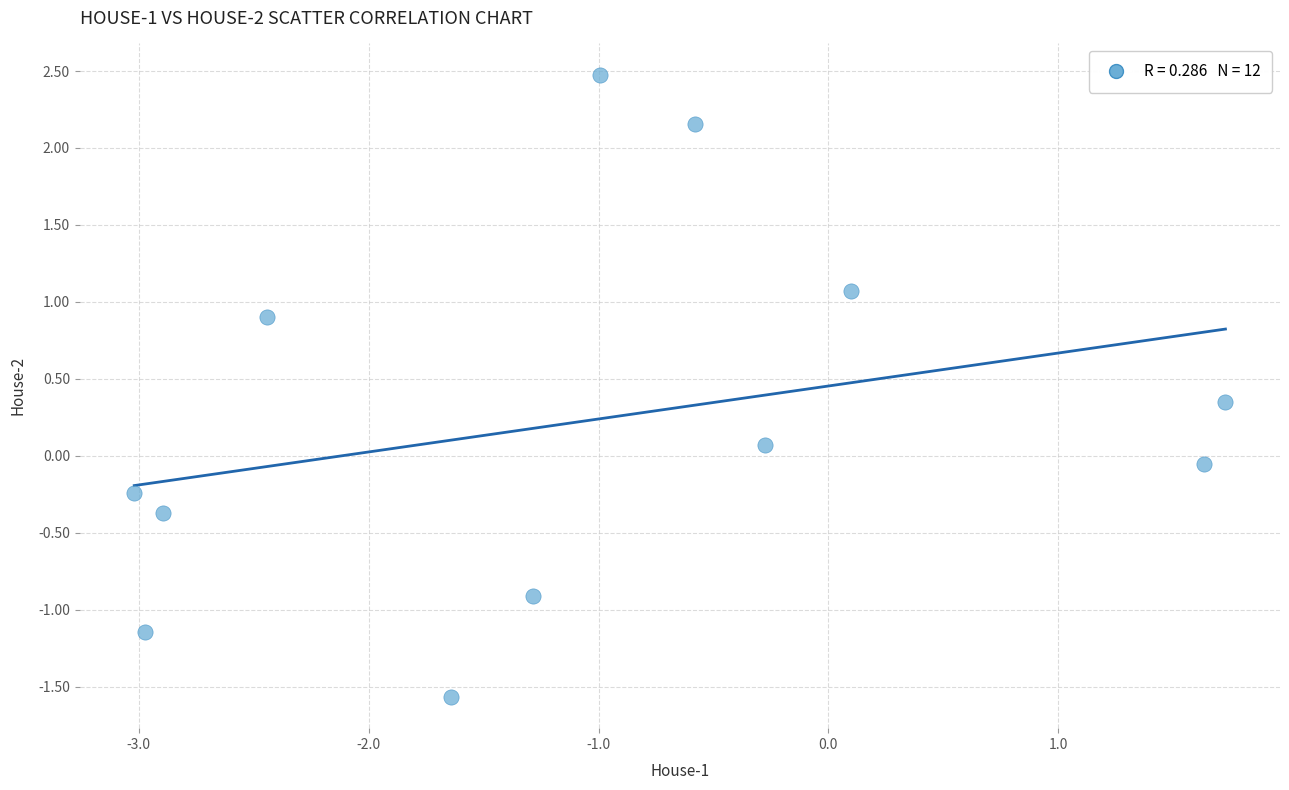

What is the range of X values (max minus min)?

4.7